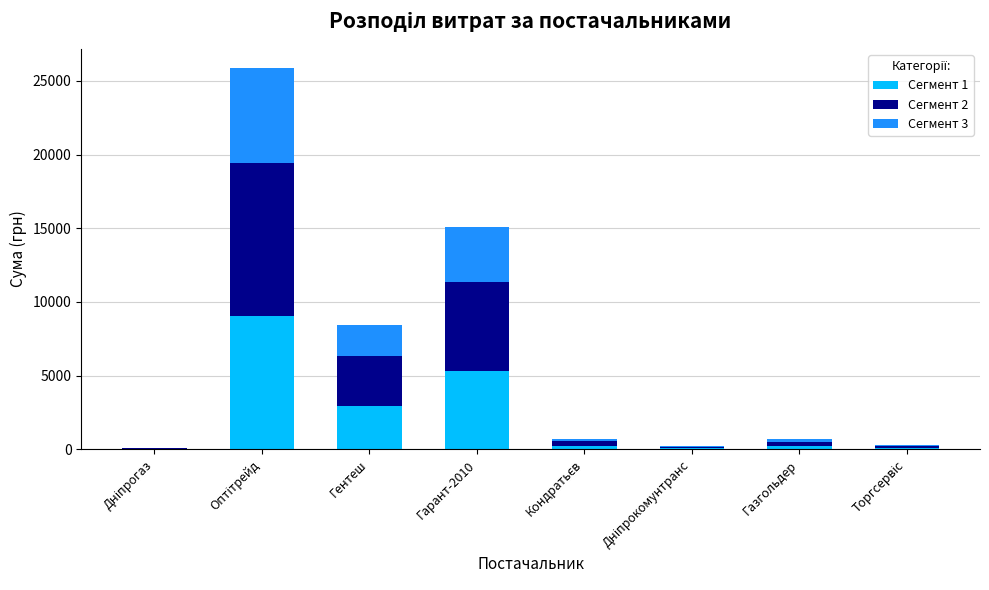

The value of Сегмент 1 at Гентеш is 2952.9. True or false?

True